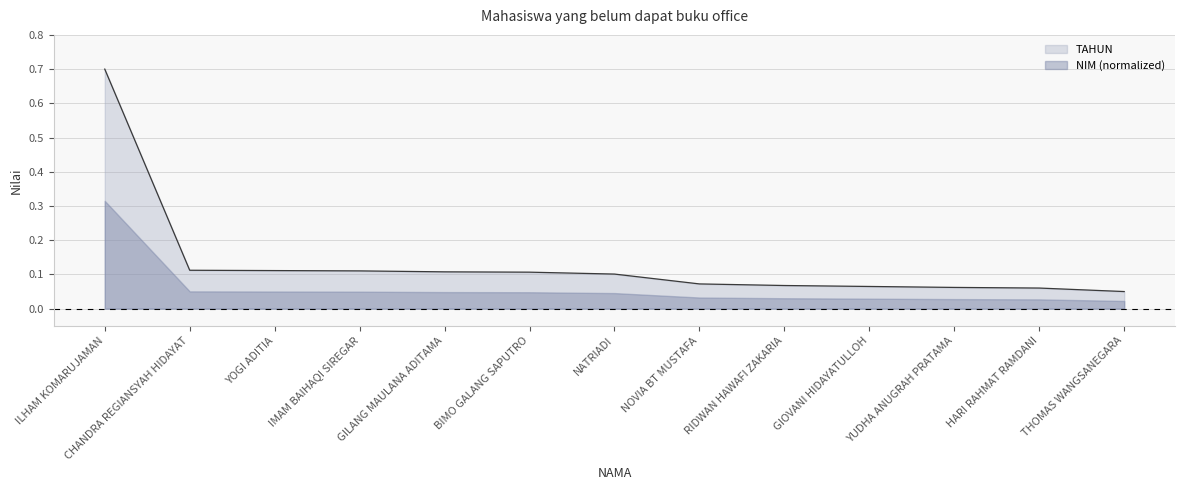

What is the difference between the maximum and minimum values?

0.7